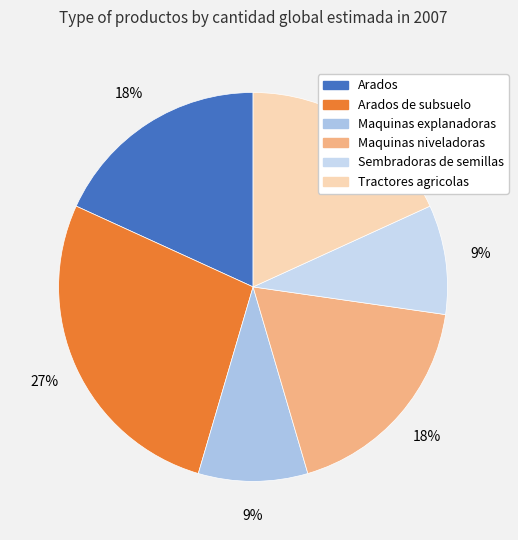

Which has a higher value, Maquinas explanadoras or Arados de subsuelo?

Arados de subsuelo